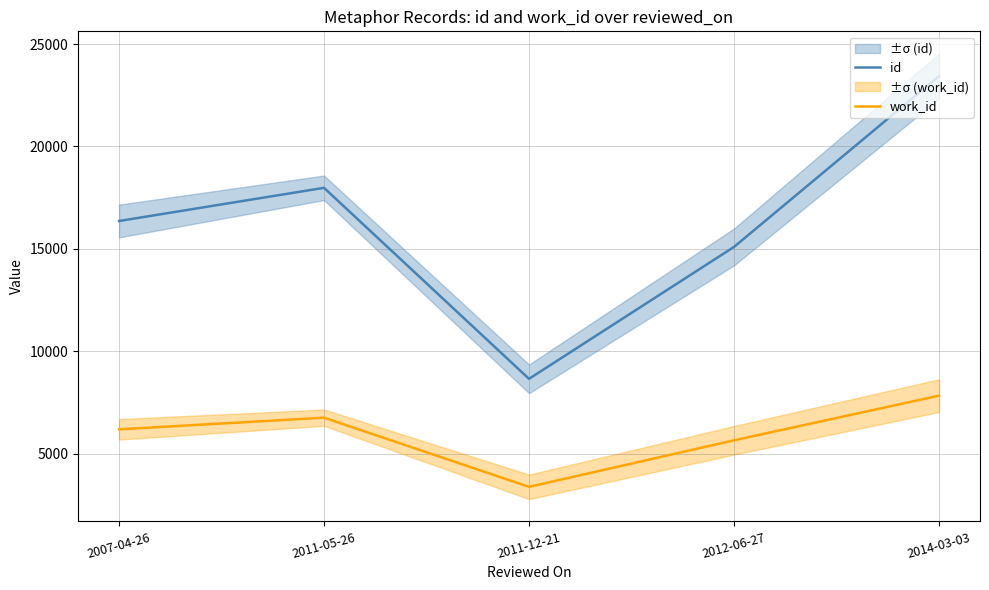

True or false: work_id and id intersect in this chart.

False